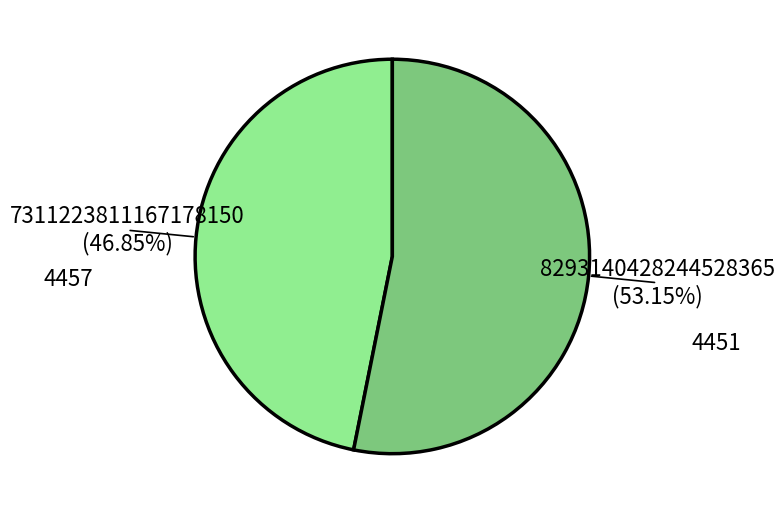

What is the ratio of the value at 4451 to the value at 4457?

1.1